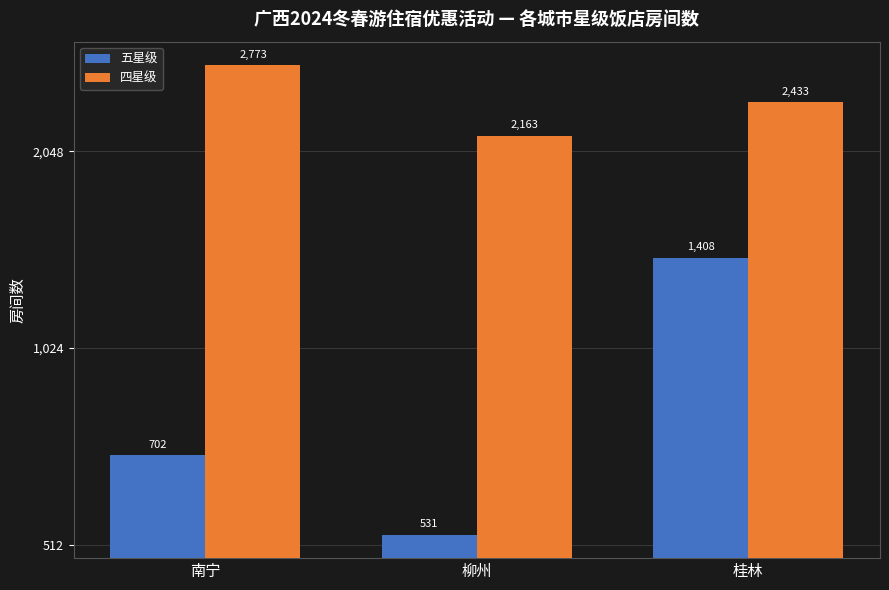

At 南宁, list the series in order from smallest to largest.

五星级, 四星级